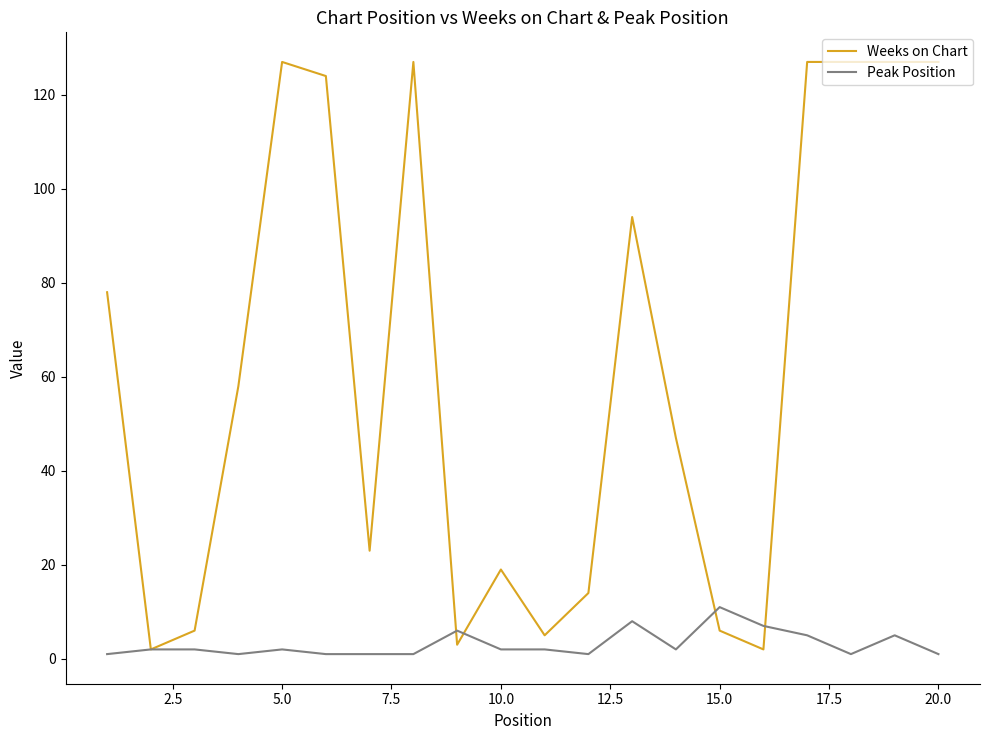

Which series has the largest total across all categories?

Weeks on Chart